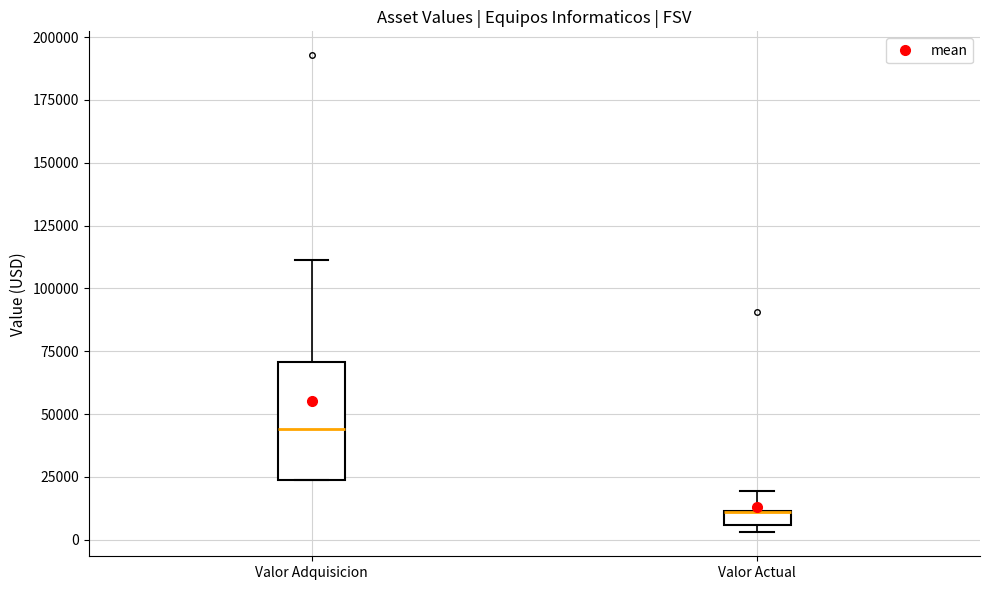

Where does the upper whisker of the box for Valor Actual end on the y-axis? The values are not printed on the chart, so give them approximately, as read against the axis.

20000